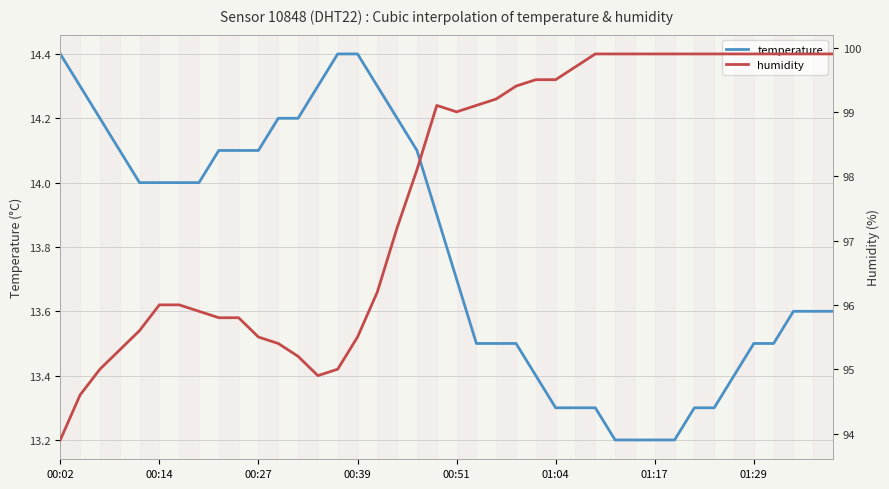

Is this an area chart (filled region under the line)?

No